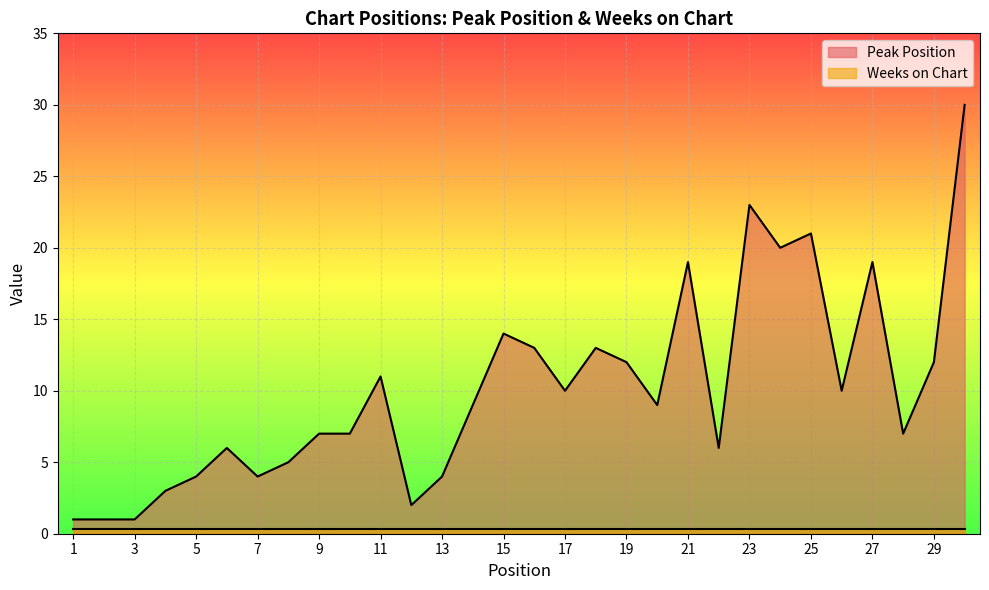

How many interior local valleys (lower than both neighbors) does the data have?

8